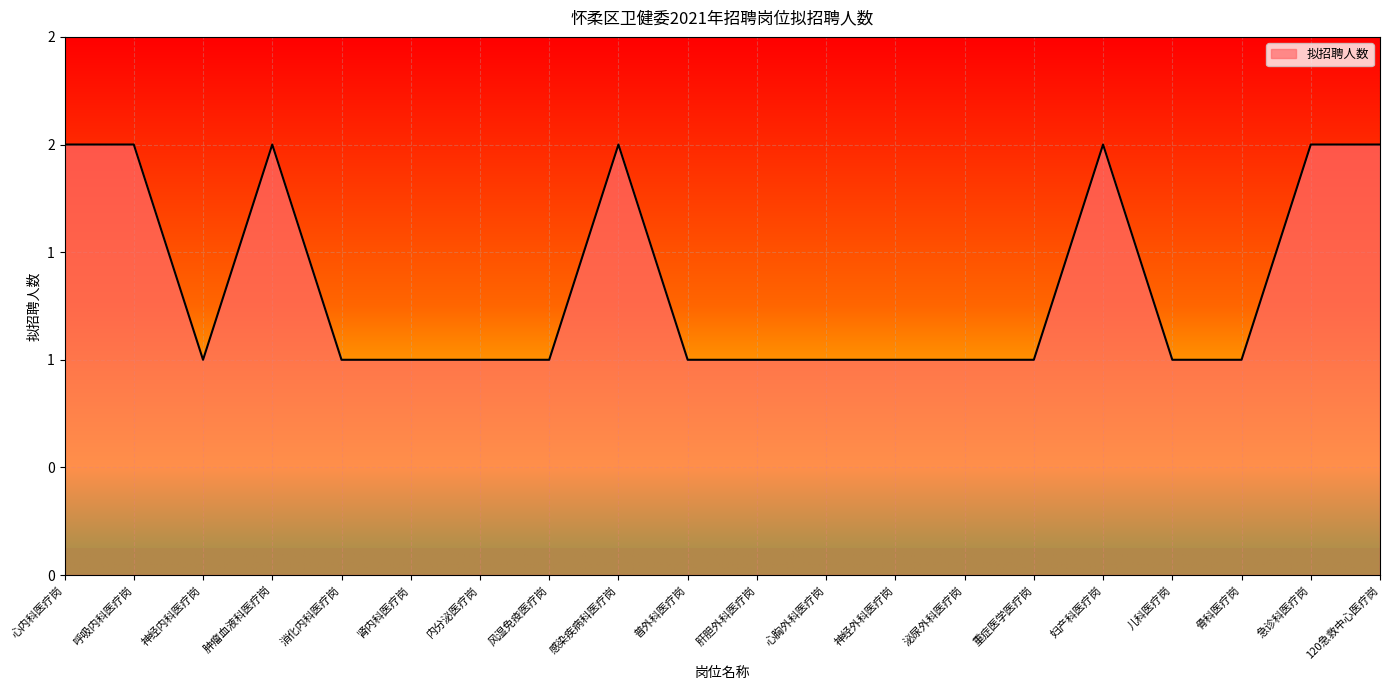

Reading left to right, transcribe all the data shown in this chart.

2	2	1	2	1	1	1	1	2	1	1	1	1	1	1	2	1	1	2	2